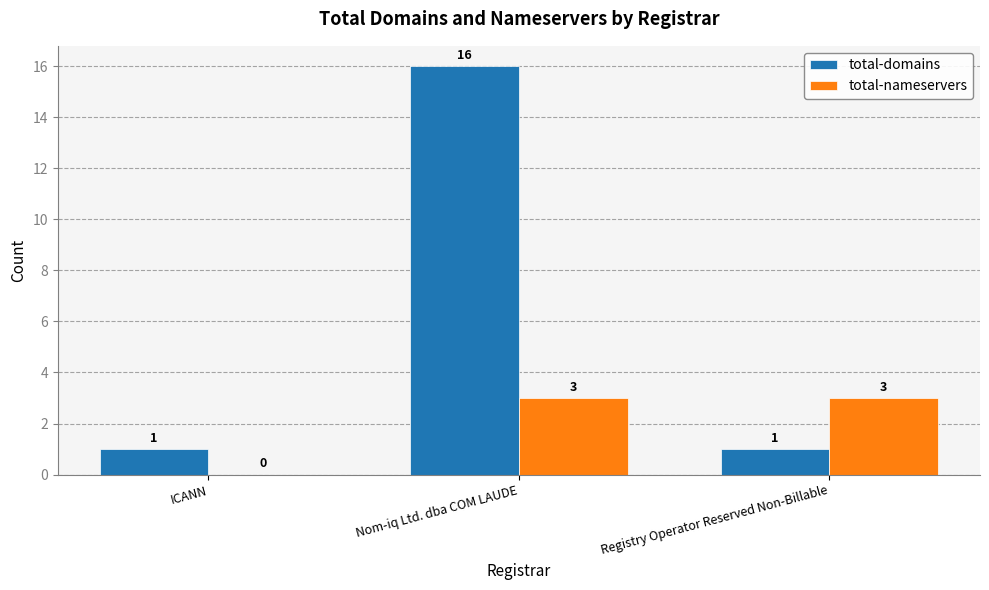

Reading left to right, extract all data points from this chart.

total-domains: 1	16	1
total-nameservers: 0	3	3